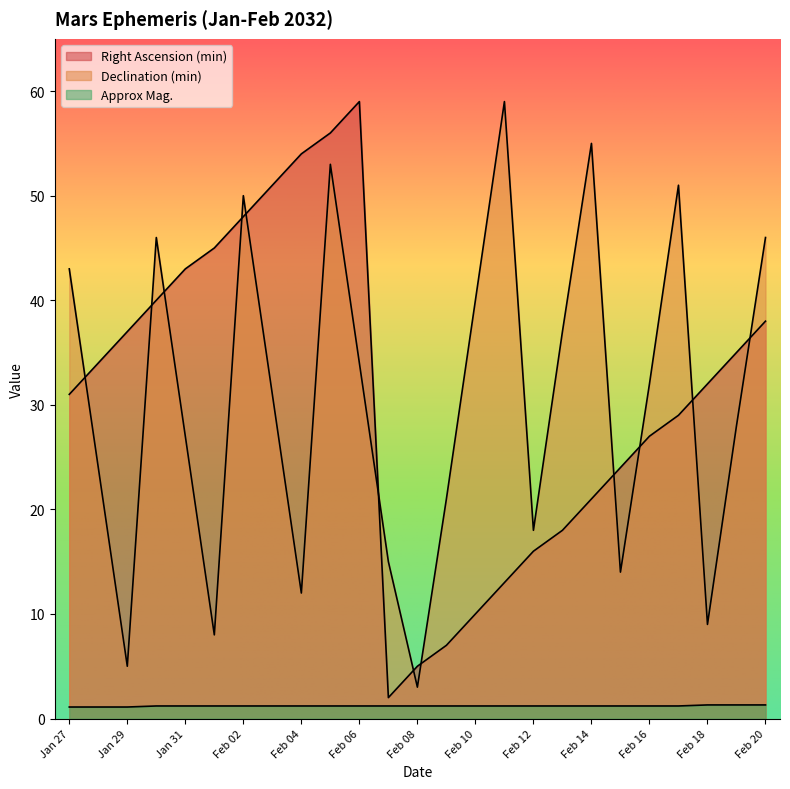

What is the maximum value for Right Ascension (min)?

59.0